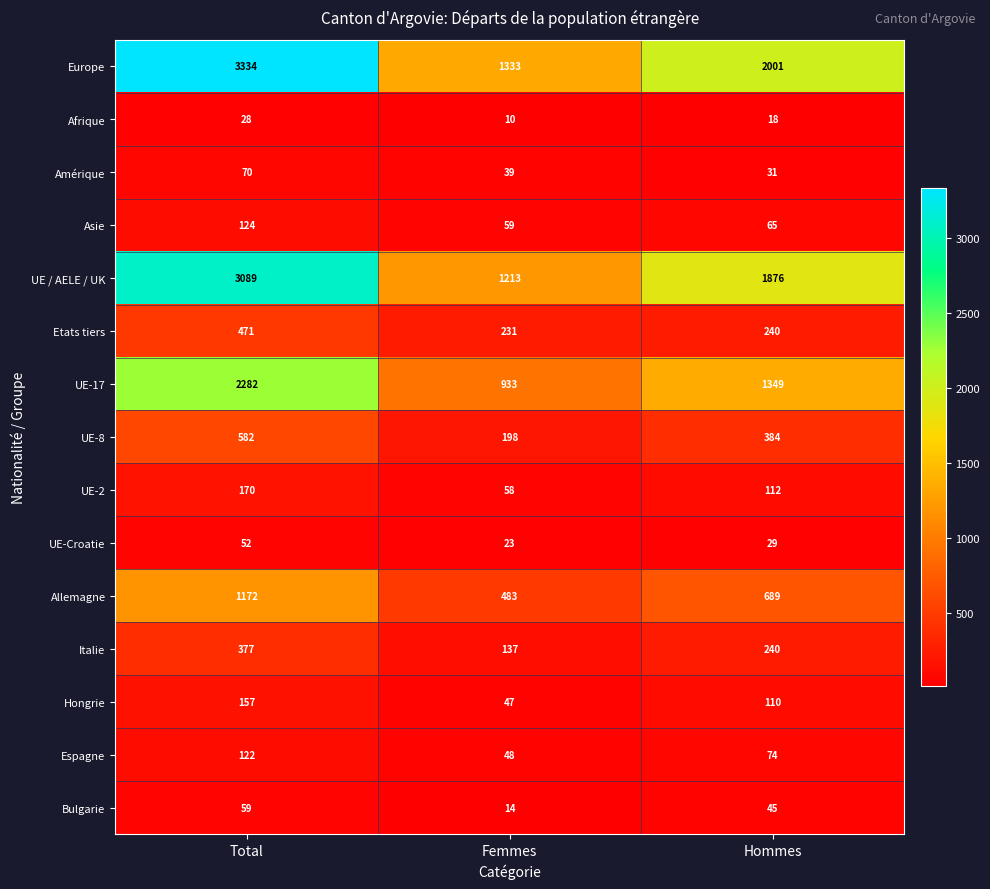

What is the difference between the highest and lowest values at Total?

3306